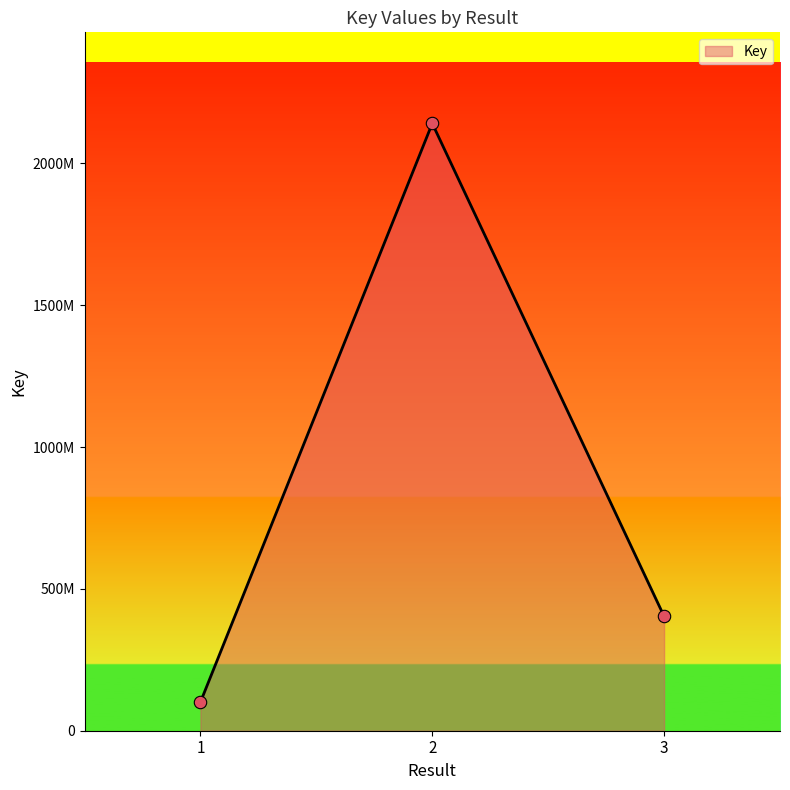

Between 3 and 1, which is larger?

3